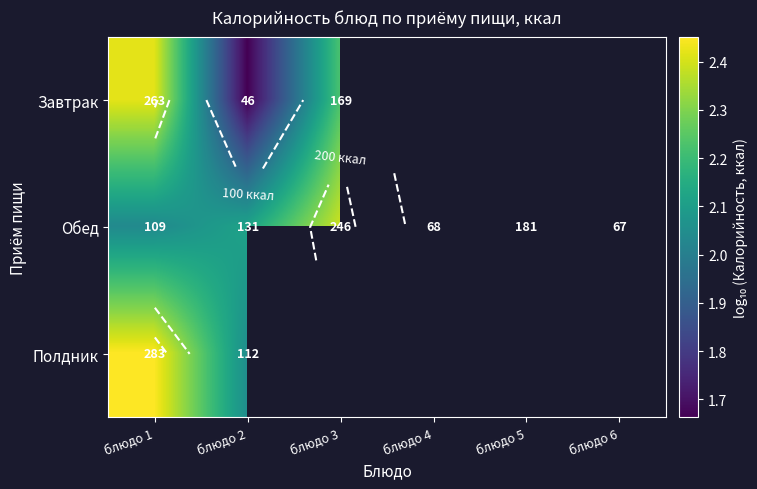

Between блюдо 2 and блюдо 5, which is larger?

блюдо 5